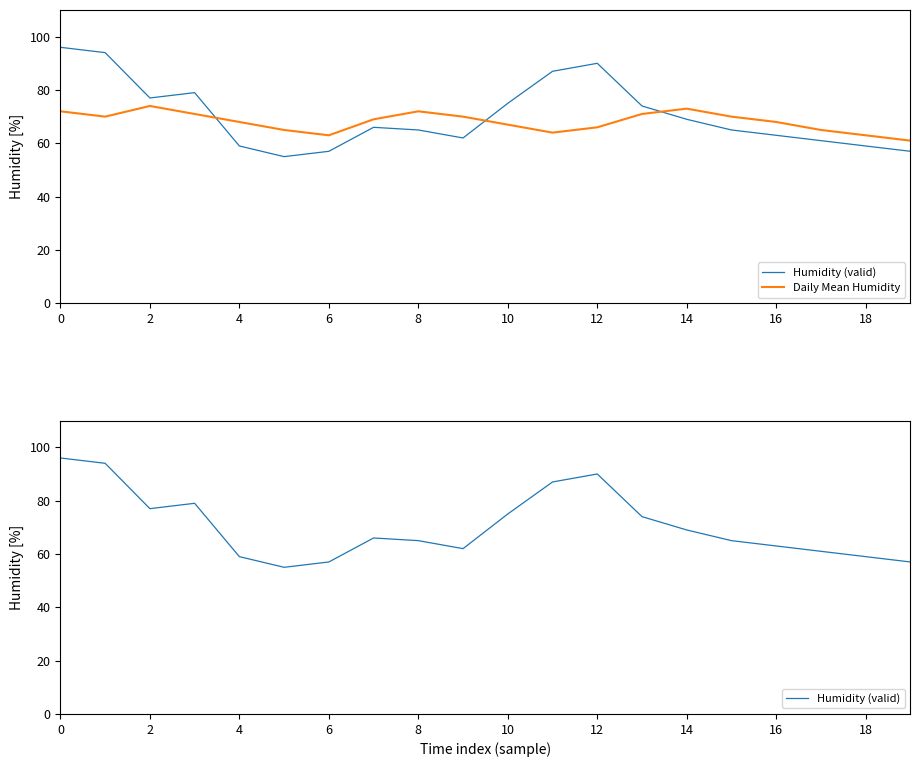

Reading left to right, extract all data points from this chart.

Humidity (valid): 96	94	77	79	59	55	57	66	65	62	75	87	90	74	69	65	63	61	59	57
Daily Mean Humidity: 72	70	74	71	68	65	63	69	72	70	67	64	66	71	73	70	68	65	63	61